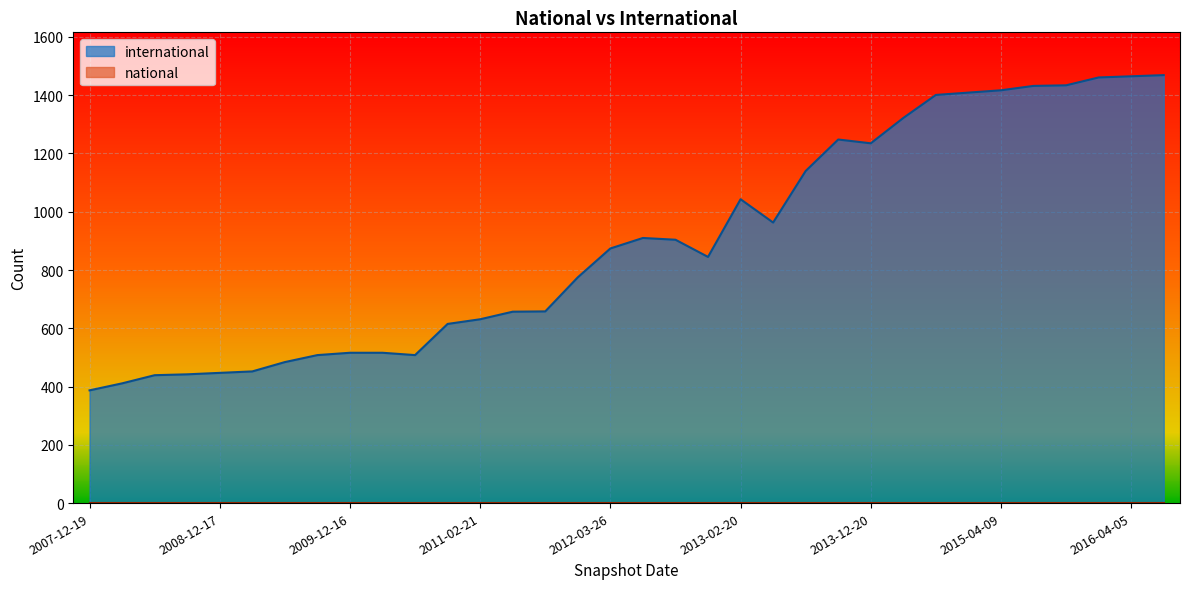

How many series are shown in this chart?

2